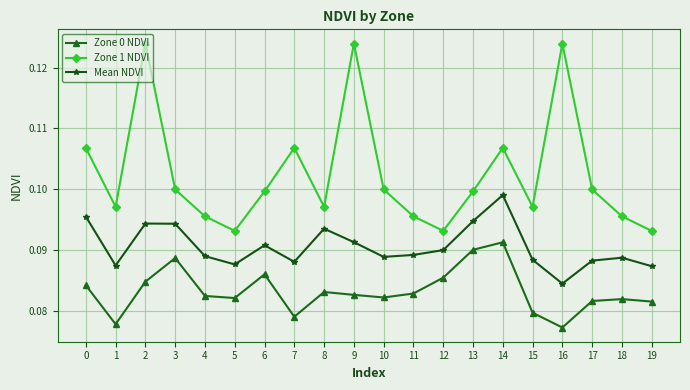

What is the sum of all Zone 1 NDVI values?

2.0